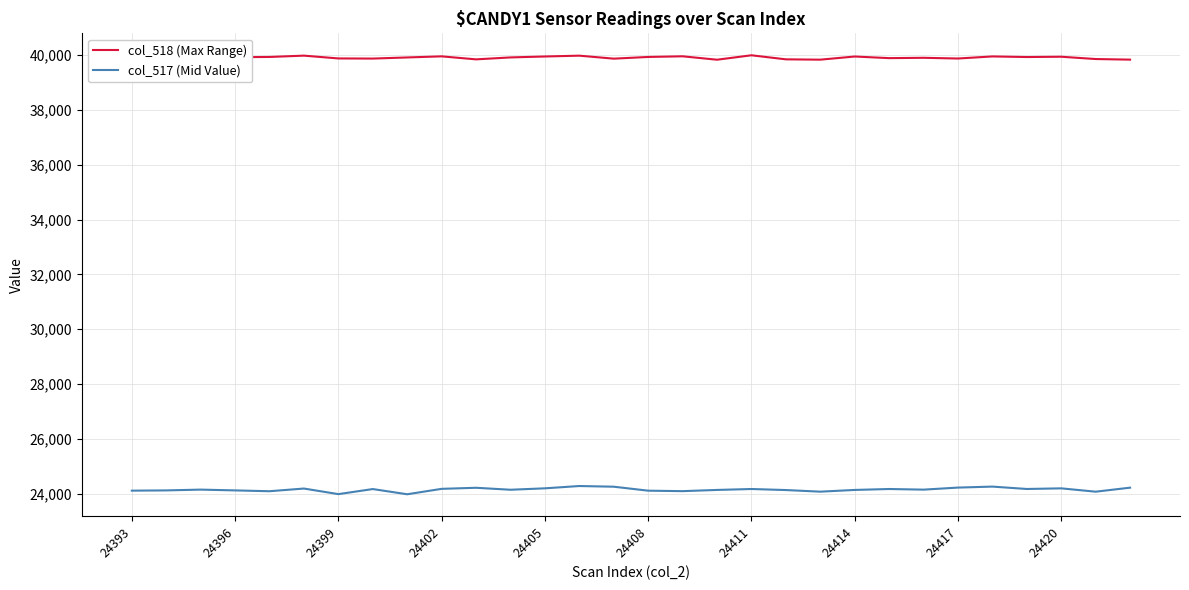

Which series has the largest total across all categories?

col_518 (Max Range)